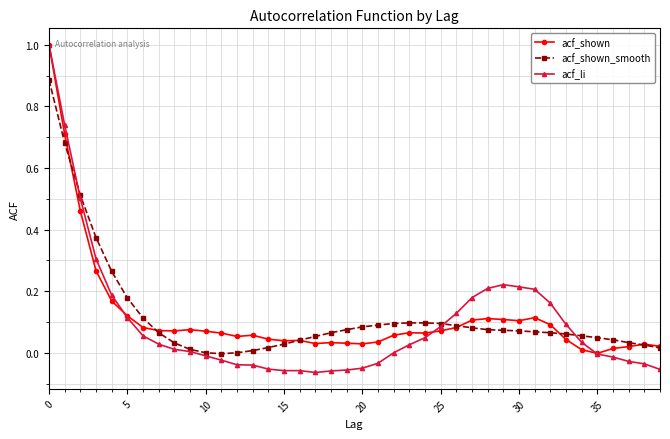

Which series has the widest spread of values?

acf_li